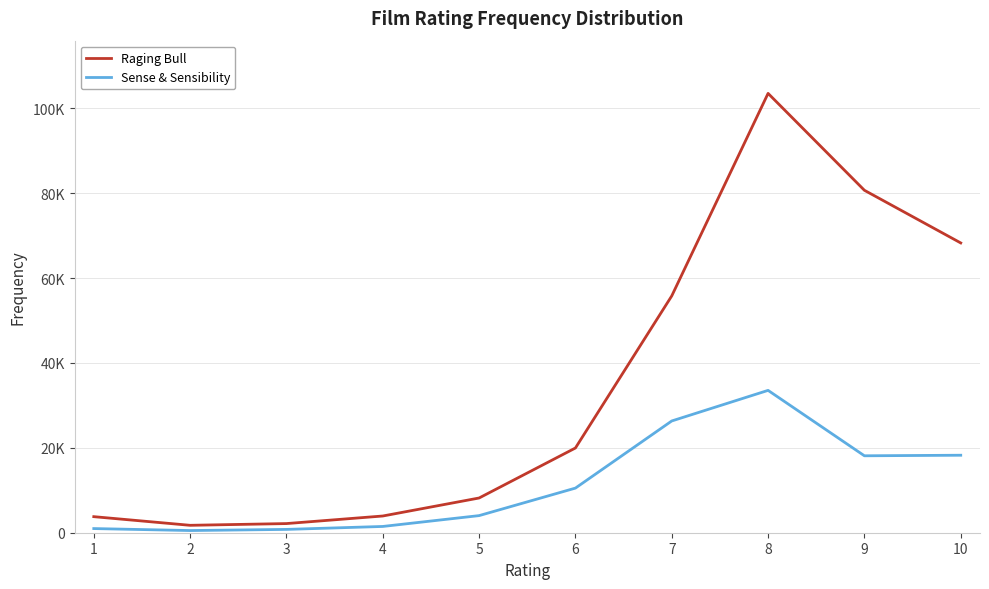

What are all the series names shown in the legend?

Raging Bull, Sense & Sensibility